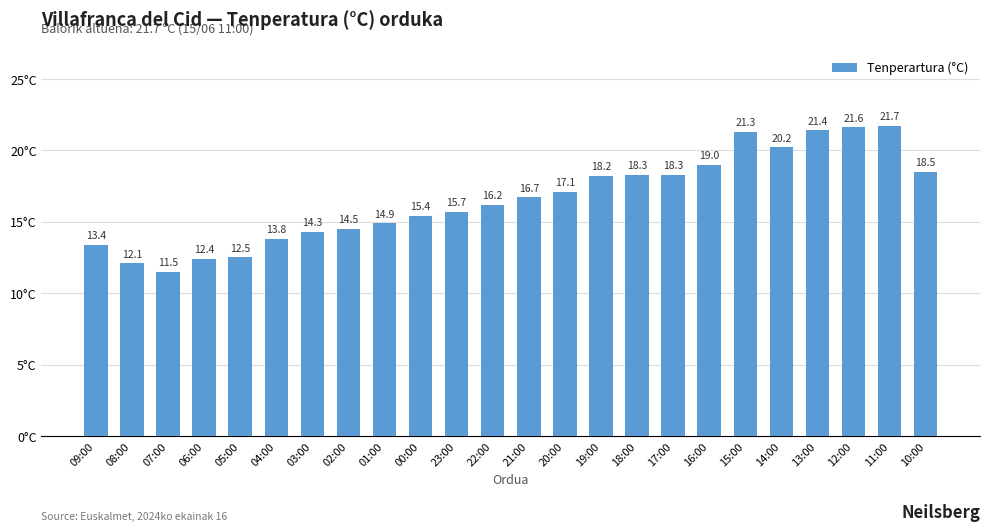

What is the smallest value displayed?

11.5